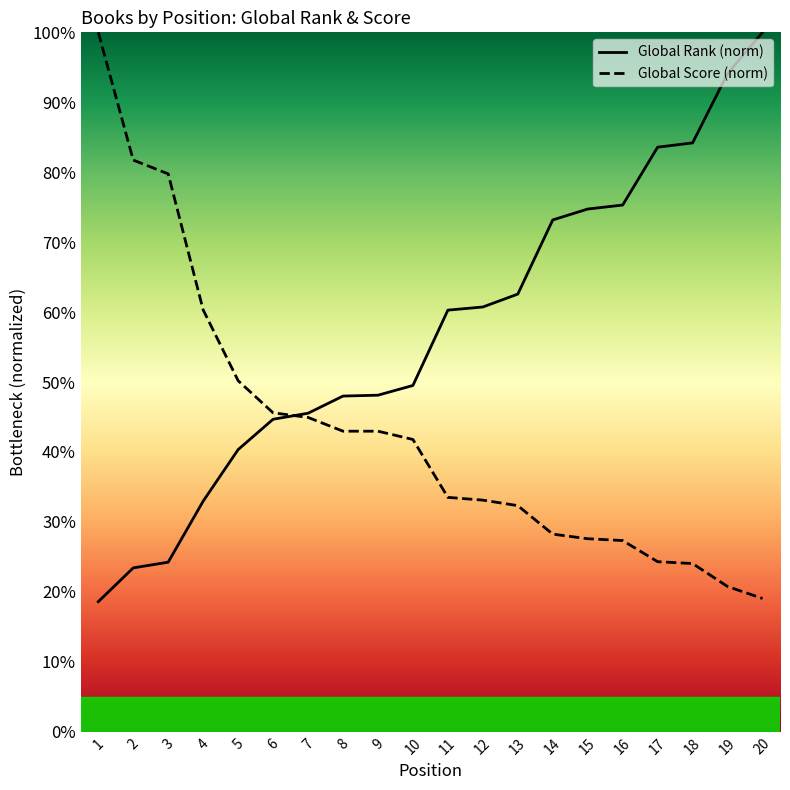

What is the total value across all series at 12?

93.8